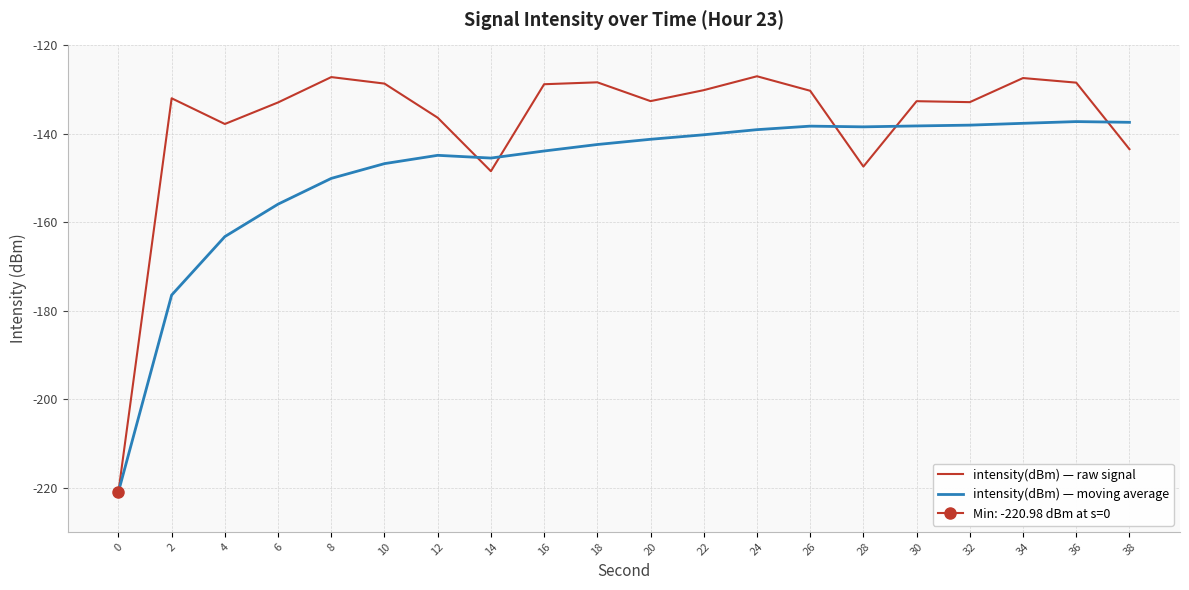

What is the difference between the intensity(dBm) — raw signal values at 22 and 36?

1.7